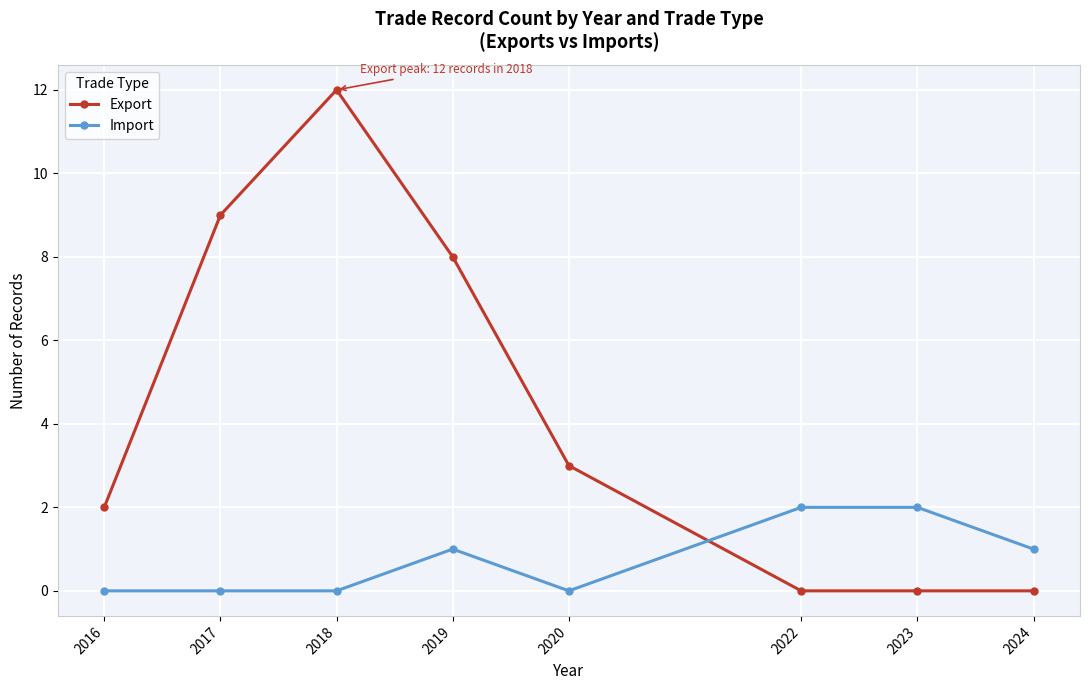

What is the sum of all Export values?

34